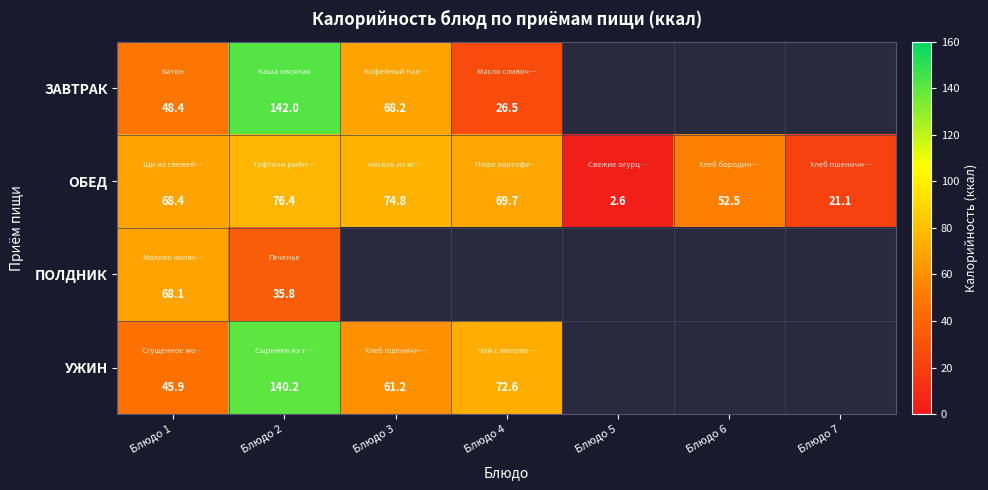

The ЗАВТРАК series shows 26.5 at Блюдо 4. True or false?

True